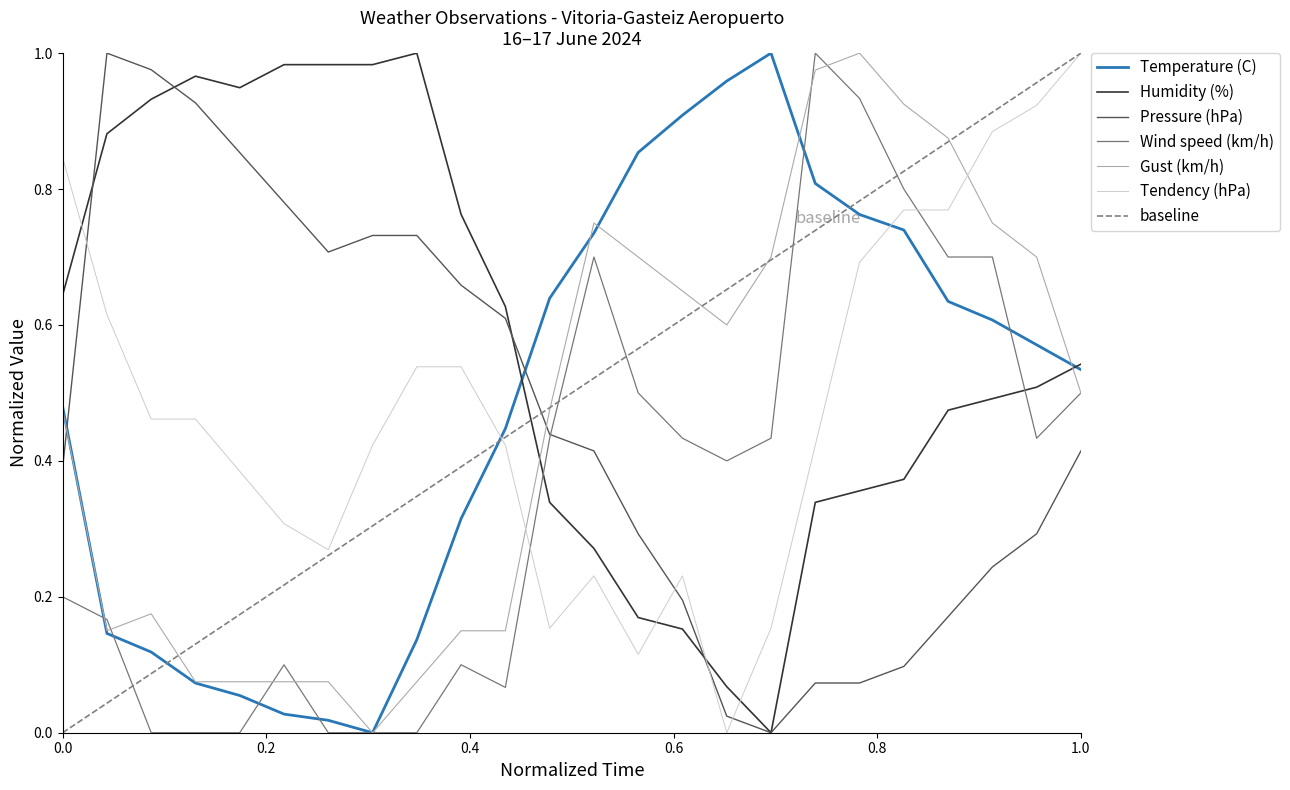

What are all the series names shown in the legend?

Temperature (C), Humidity (%), Pressure (hPa), Wind speed (km/h), Gust (km/h), Tendency (hPa)